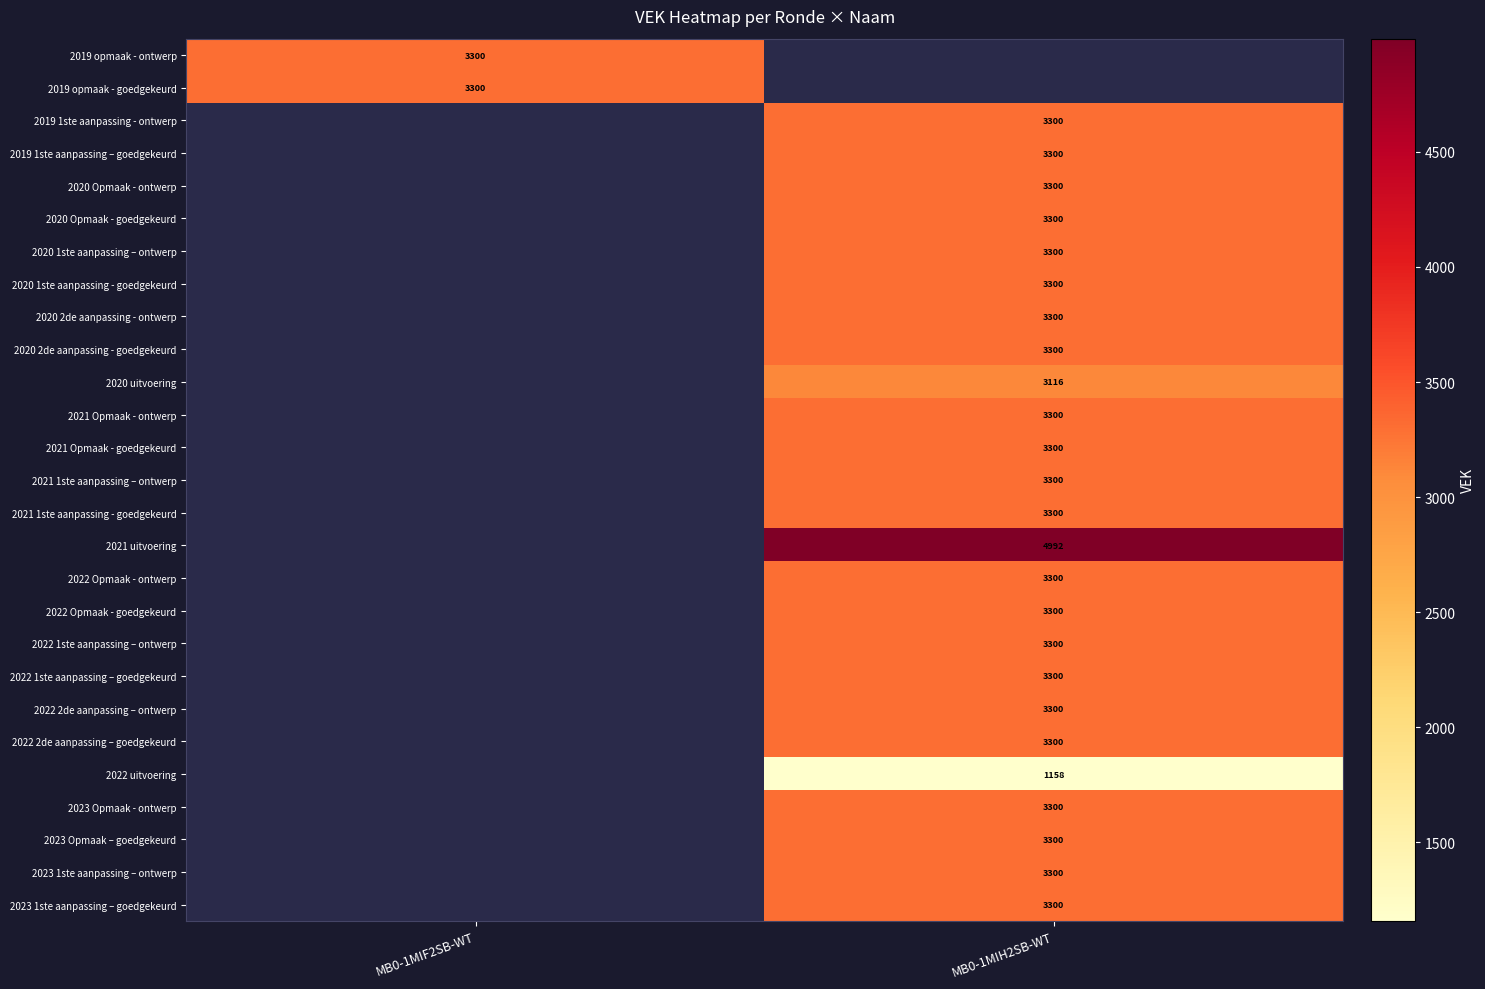

The 2022 Opmaak - ontwerp series shows 3300 at MB0-1MIH2SB-WT. True or false?

True